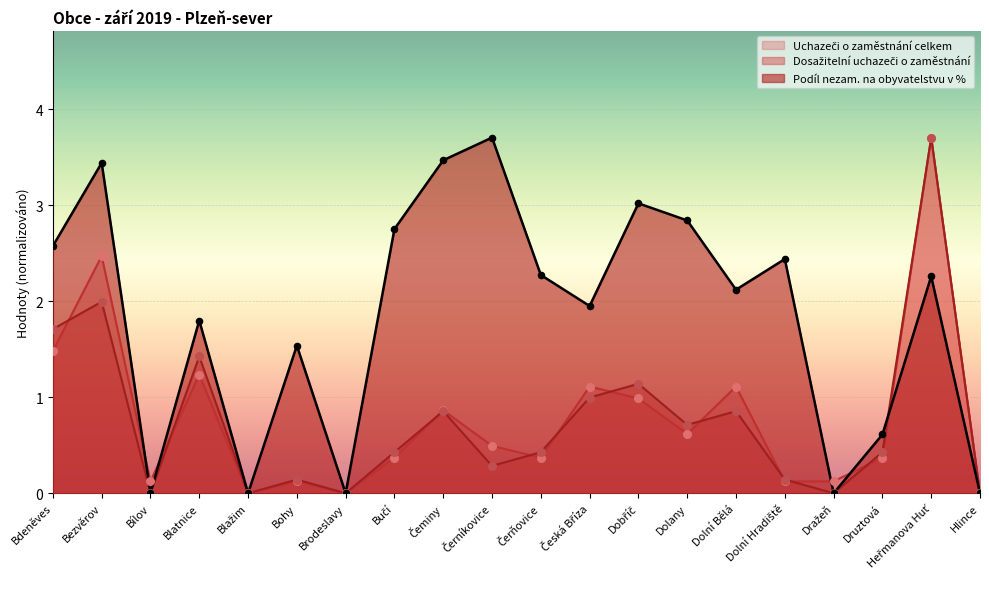

Which series contains the lowest Y value?

Podíl nezam. na obyvatelstvu v %